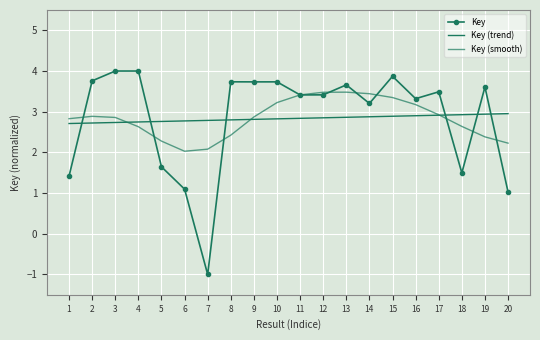

How many intersections are there between Key and Key (smooth)?

10